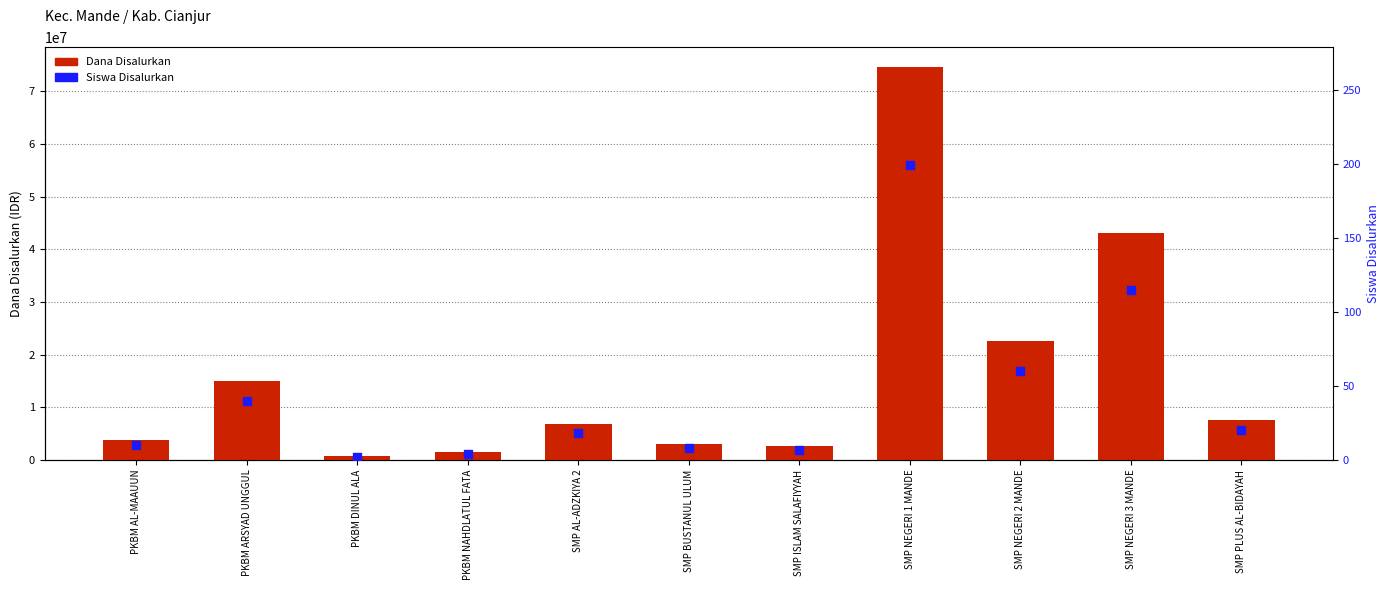

Which series has the largest total across all categories?

Dana Disalurkan